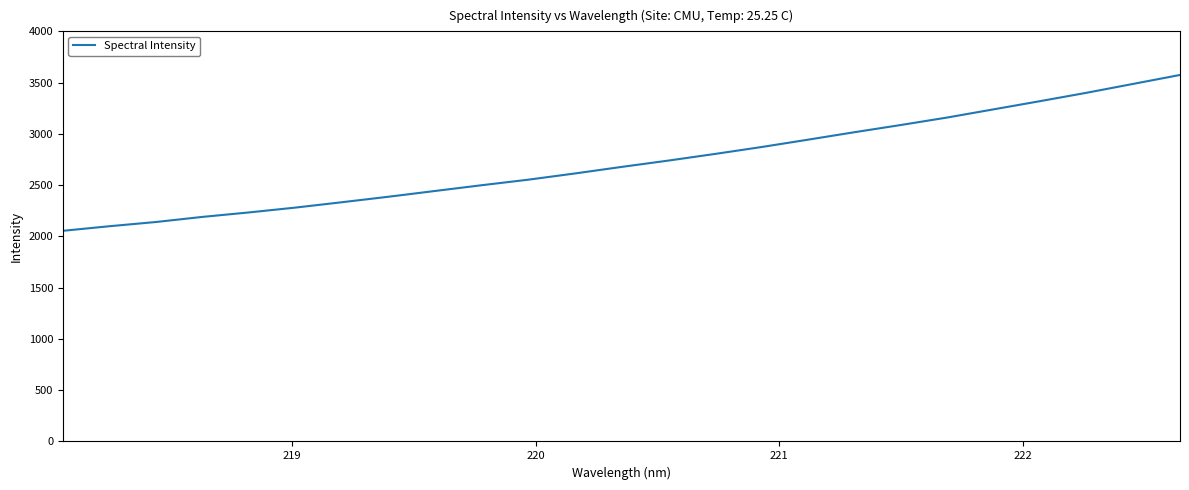

What is the greatest value displayed?

3574.8